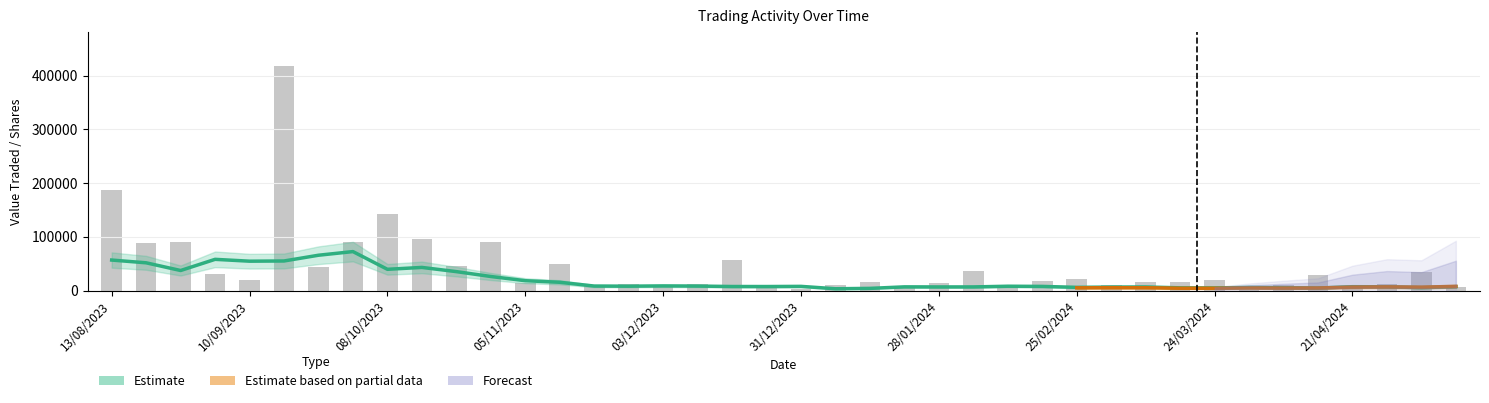

Reading left to right, transcribe all the data shown in this chart.

No. of Shares: 13/08/2023=186522	20/08/2023=87859	27/08/2023=91110	03/09/2023=30126	10/09/2023=20634	17/09/2023=418307	24/09/2023=43458	01/10/2023=90982	08/10/2023=142550	15/10/2023=95591	22/10/2023=45562	29/10/2023=90477	05/11/2023=14957	12/11/2023=50176	19/11/2023=9688	26/11/2023=12547	03/12/2023=10820	10/12/2023=12087	17/12/2023=56942	24/12/2023=6194	31/12/2023=3300	07/01/2024=10260	14/01/2024=15810	21/01/2024=5320	28/01/2024=14590	04/02/2024=36768	11/02/2024=8860	18/02/2024=16997	25/02/2024=21594	03/03/2024=11050	10/03/2024=16323	17/03/2024=15427	24/03/2024=19905	31/03/2024=1899	07/04/2024=9670	14/04/2024=28483	21/04/2024=9362	28/04/2024=12292	05/05/2024=34106	12/05/2024=7683
Value Traded: 13/08/2023=80955	20/08/2023=39436	27/08/2023=43667	03/09/2023=13761	10/09/2023=9371	17/09/2023=184834	24/09/2023=22220	01/10/2023=45608	08/10/2023=67231	15/10/2023=43235	22/10/2023=20089	29/10/2023=39780	05/11/2023=6478	12/11/2023=21885	19/11/2023=4203	26/11/2023=5397	03/12/2023=4654	10/12/2023=5208	17/12/2023=24479	24/12/2023=2663	31/12/2023=1387	07/01/2024=4414	14/01/2024=6730	21/01/2024=2284	28/01/2024=6255	04/02/2024=15407	11/02/2024=3644	18/02/2024=6969	25/02/2024=8747	03/03/2024=4548	10/03/2024=6676	17/03/2024=6182	24/03/2024=7948	31/03/2024=762	07/04/2024=3803	14/04/2024=11171	21/04/2024=3667	28/04/2024=4794	05/05/2024=13166	12/05/2024=2991
No. of Trans: 13/08/2023=74	20/08/2023=38	27/08/2023=94	03/09/2023=37	10/09/2023=41	17/09/2023=110	24/09/2023=94	01/10/2023=119	08/10/2023=140	15/10/2023=74	22/10/2023=40	29/10/2023=87	05/11/2023=29	12/11/2023=82	19/11/2023=26	26/11/2023=22	03/12/2023=19	10/12/2023=15	17/12/2023=37	24/12/2023=9	31/12/2023=6	07/01/2024=12	14/01/2024=9	21/01/2024=6	28/01/2024=10	04/02/2024=23	11/02/2024=9	18/02/2024=30	25/02/2024=27	03/03/2024=13	10/03/2024=25	17/03/2024=14	24/03/2024=29	31/03/2024=9	07/04/2024=13	14/04/2024=33	21/04/2024=11	28/04/2024=33	05/05/2024=41	12/05/2024=22